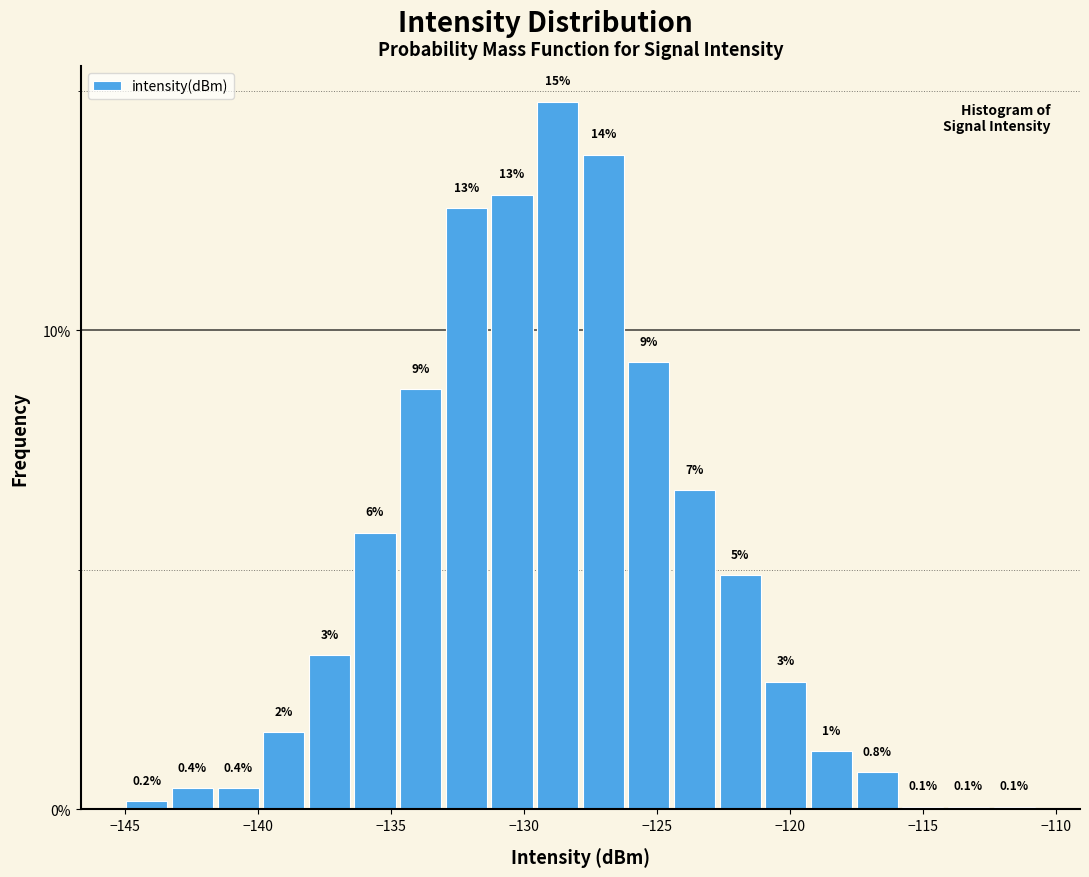

Around what value on the x-axis is the tallest bar? Give the approximate position of its centre, as read against the axis.

-128.5